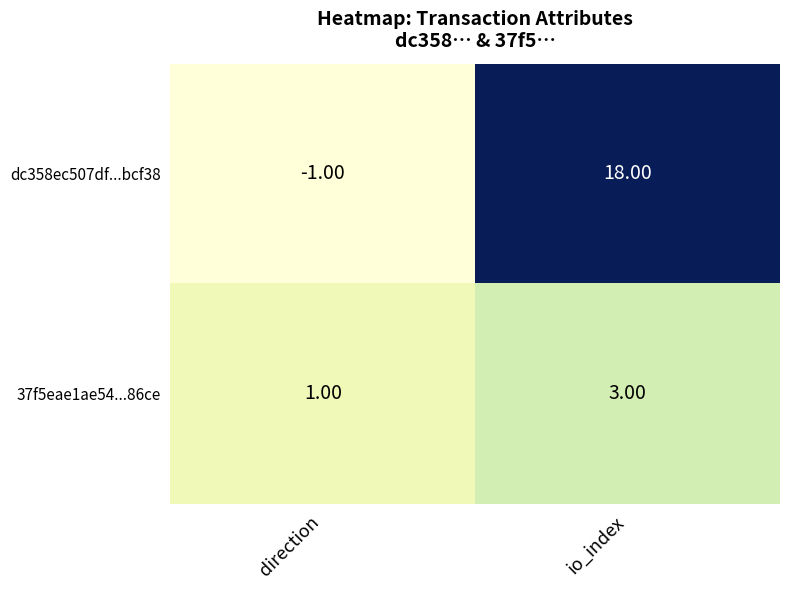

At which label does dc358ec507df...bcf38 reach its minimum?

direction